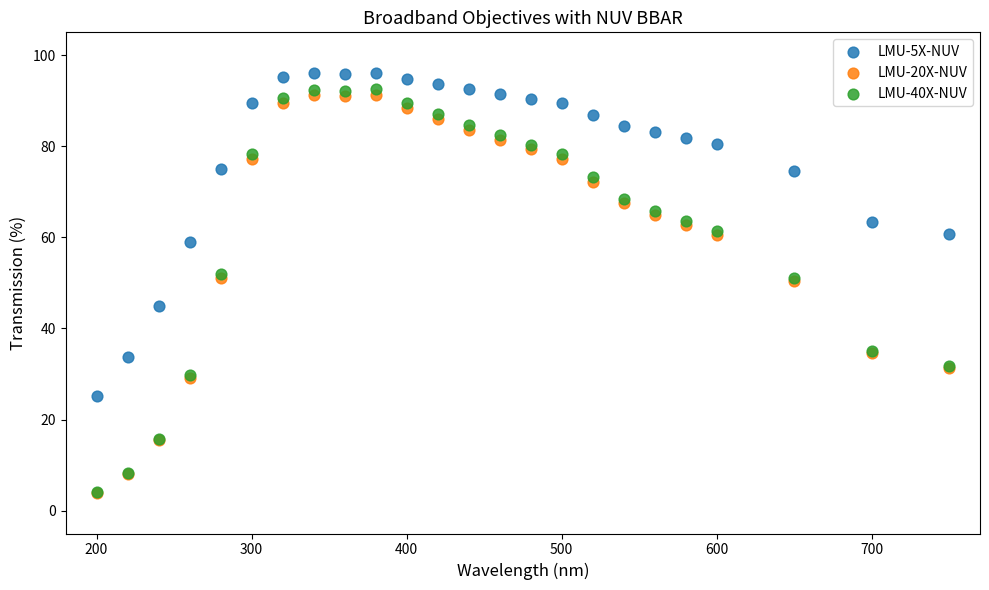

Which series reaches the maximum Y coordinate?

LMU-5X-NUV